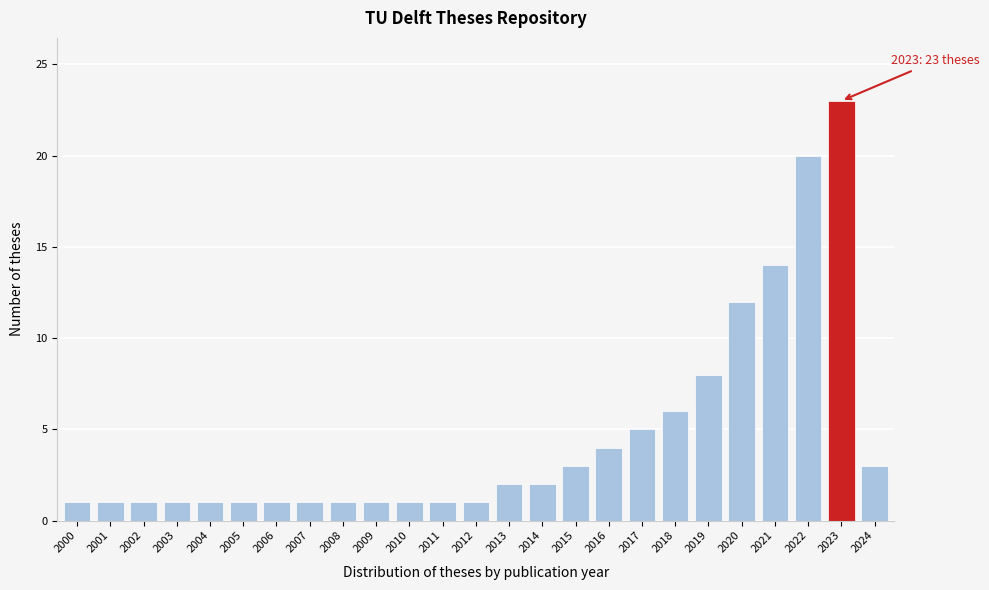

Reading left to right, what are all the values shown in this chart?

2000=1	2001=1	2002=1	2003=1	2004=1	2005=1	2006=1	2007=1	2008=1	2009=1	2010=1	2011=1	2012=1	2013=2	2014=2	2015=3	2016=4	2017=5	2018=6	2019=8	2020=12	2021=14	2022=20	2023=23	2024=3